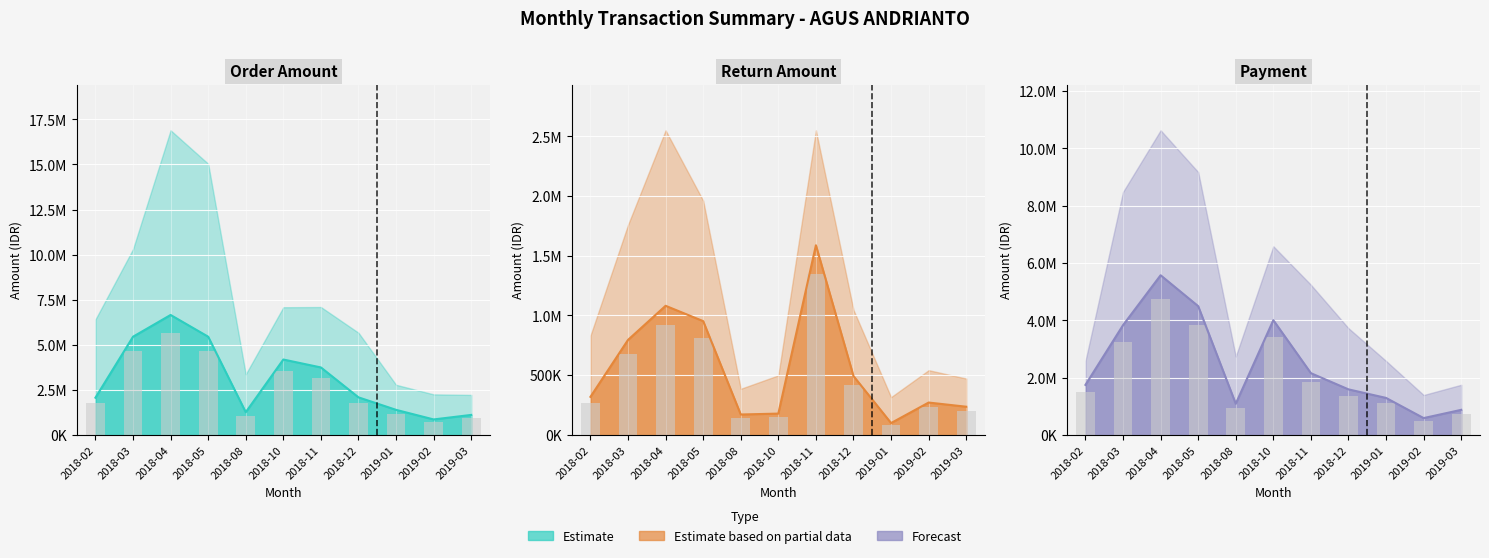

What is the greatest value displayed?

6653063